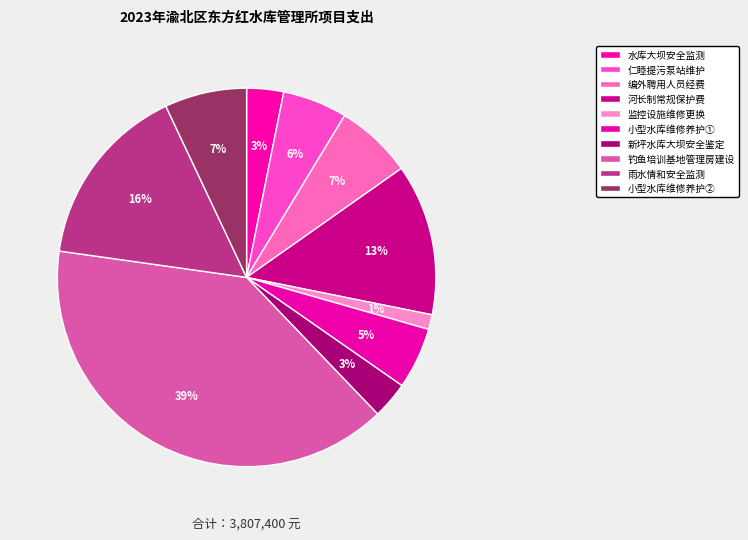

Which slice is the smallest?

水库监控设施维修更换